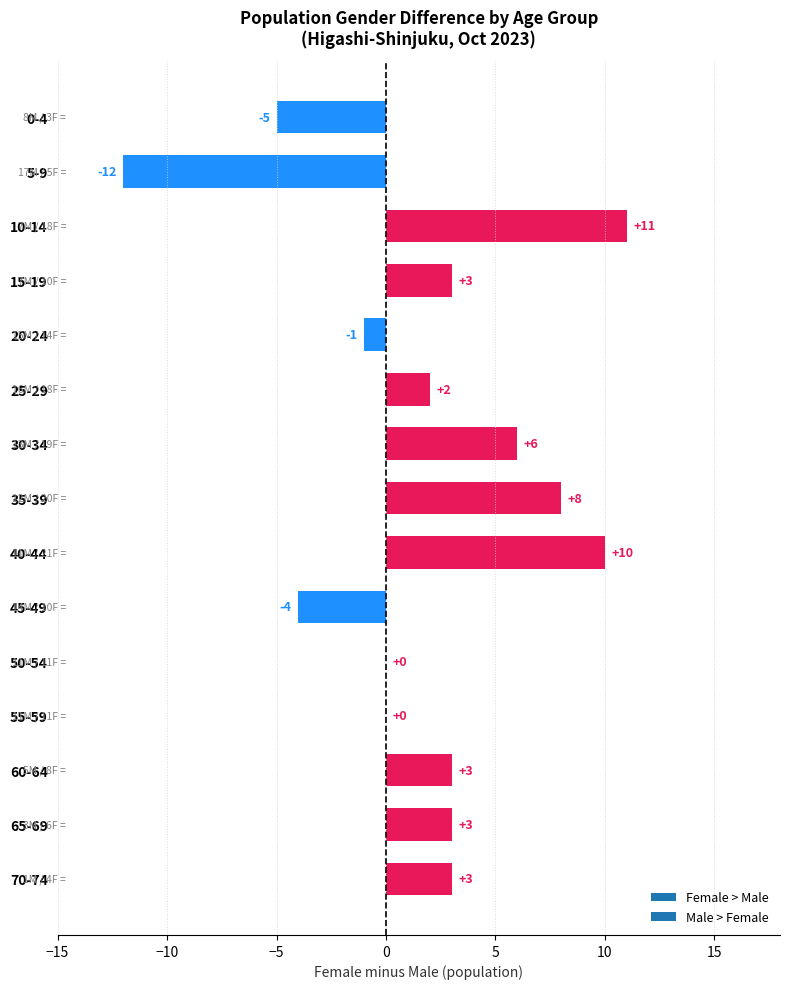

True or false: the data shows 8 at 35-39.

True